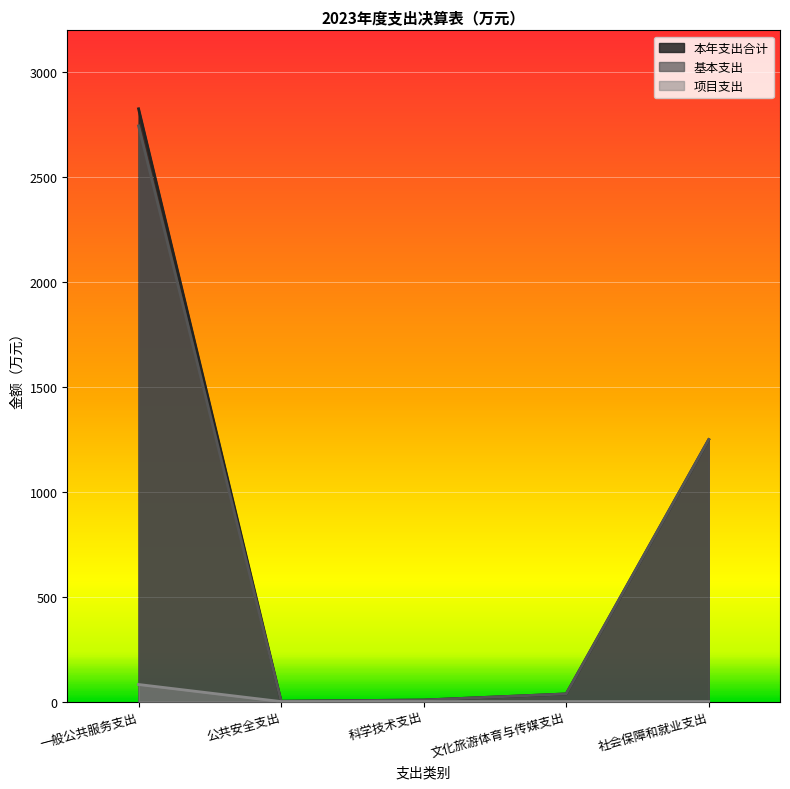

True or false: 项目支出 has a value of 135.3 at 一般公共服务支出.

False